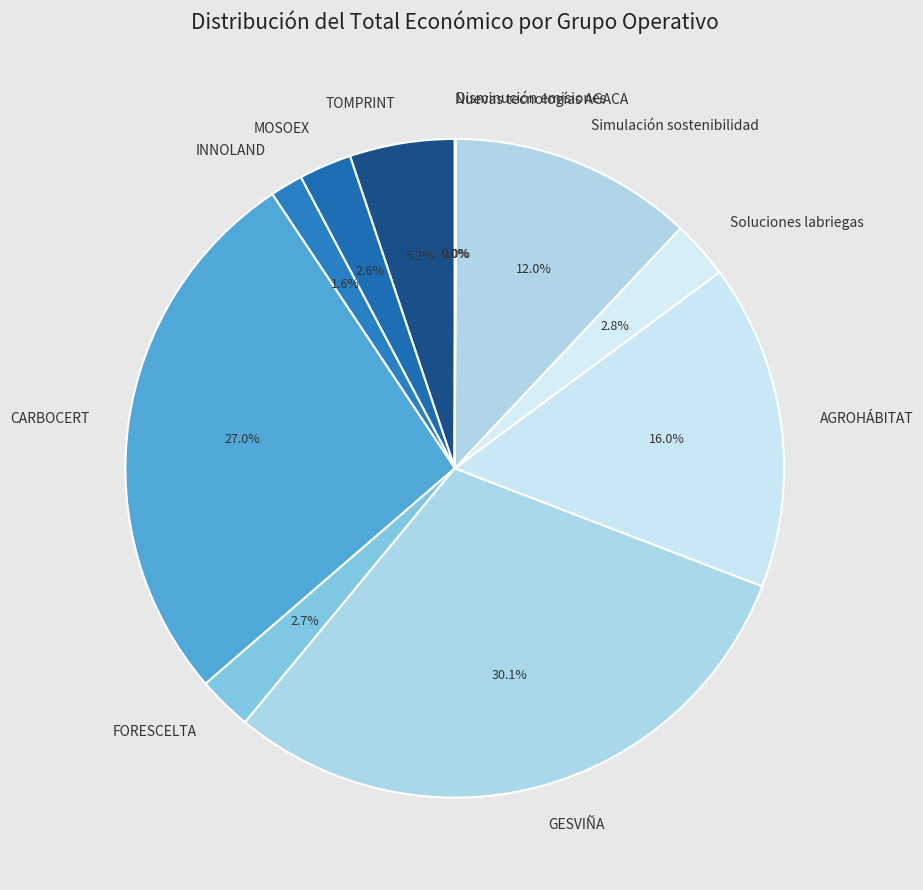

Between FORESCELTA and Simulación sostenibilidad, which is larger?

Simulación sostenibilidad